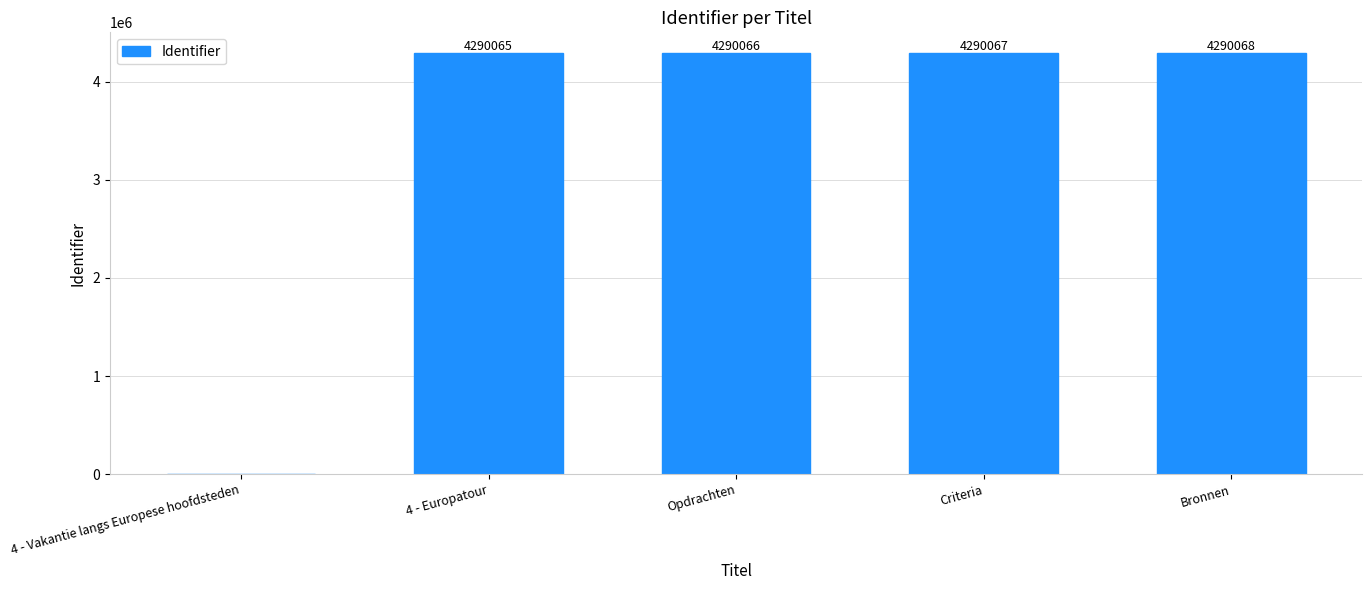

What is the maximum value shown in the chart?

4290068